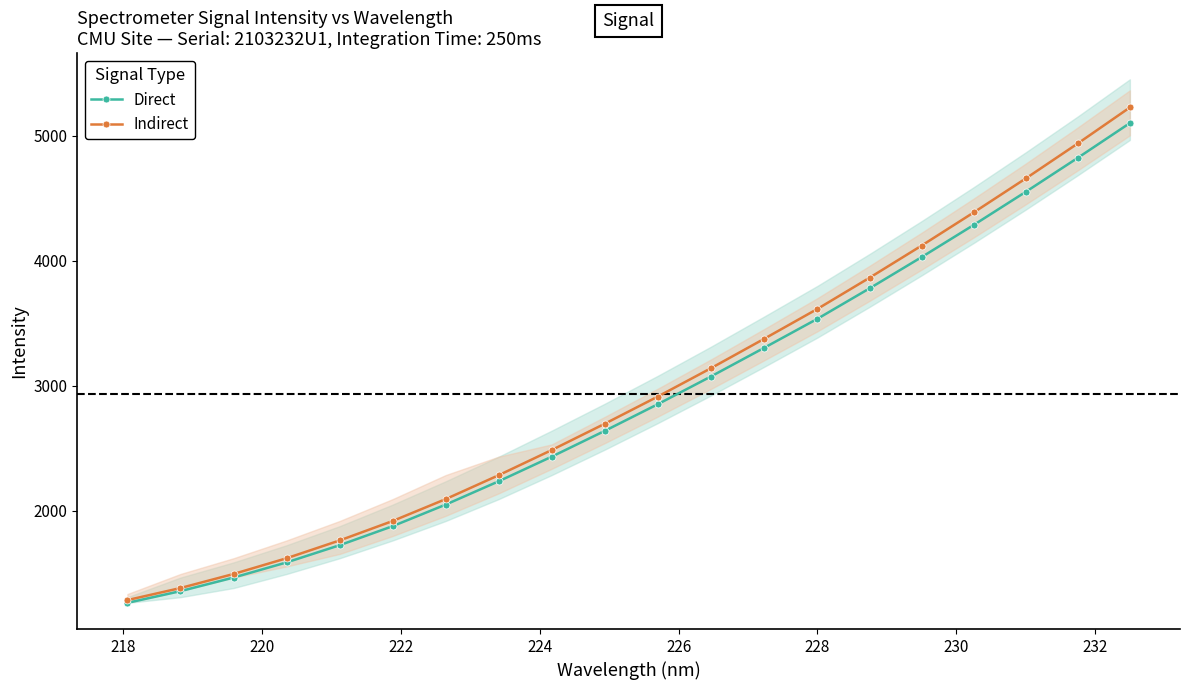

Reading left to right, what are all the values shown in this chart?

Direct: 1263.0	1356.8	1465.3	1586.6	1724.1	1876.4	2048.8	2235.3	2432.0	2638.0	2851.0	3072.0	3300.0	3535.0	3778.0	4028.0	4285.0	4550.0	4822.0	5100.0
Indirect: 1285.1	1381.6	1494.0	1619.9	1762.3	1917.7	2092.8	2283.8	2485.0	2695.0	2912.0	3138.0	3372.0	3614.0	3863.0	4120.0	4385.0	4657.0	4937.0	5225.0